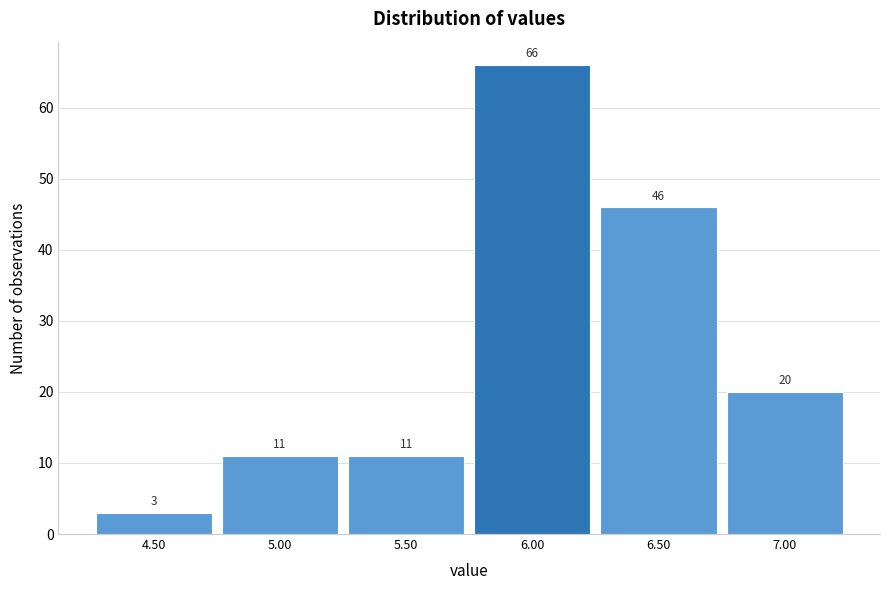

Which range on the x-axis has the tallest bar?

5.75 to 6.25